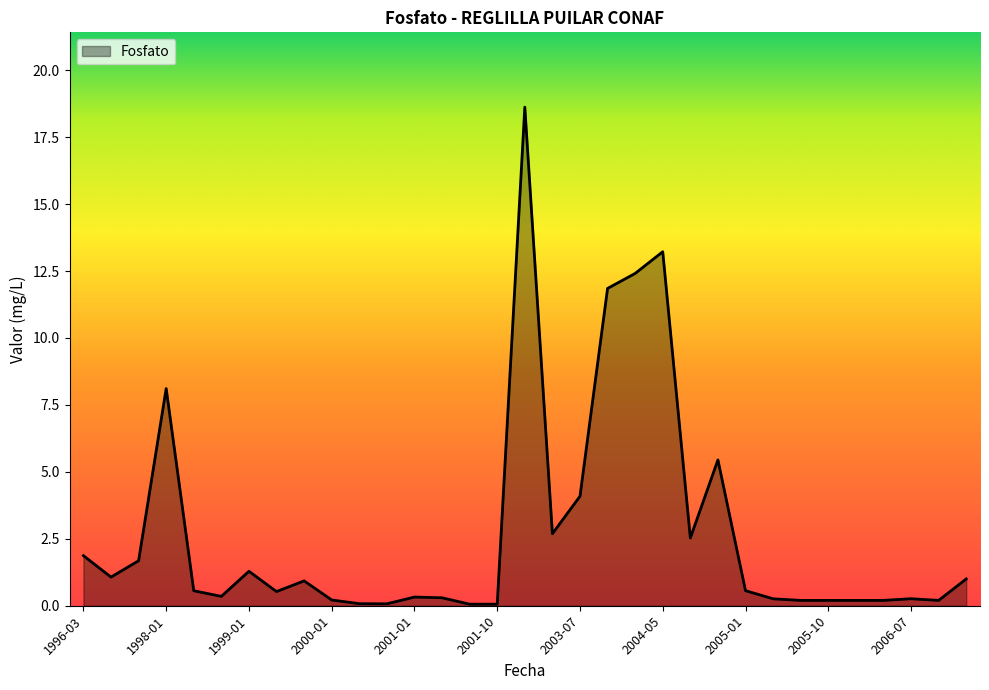

List the labels in order of value, smallest first.

2001-07, 2001-10, 2000-10, 2000-07, 2005-08, 2005-10, 2006-02, 2006-05, 2006-11, 2000-01, 2005-05, 2006-07, 2001-04, 2001-01, 1998-10, 1999-07, 1998-08, 2005-01, 1999-10, 2019-02, 1996-05, 1999-01, 1996-07, 1996-03, 2004-07, 2003-05, 2003-07, 2004-10, 1998-01, 2003-10, 2004-01, 2004-05, 2003-01